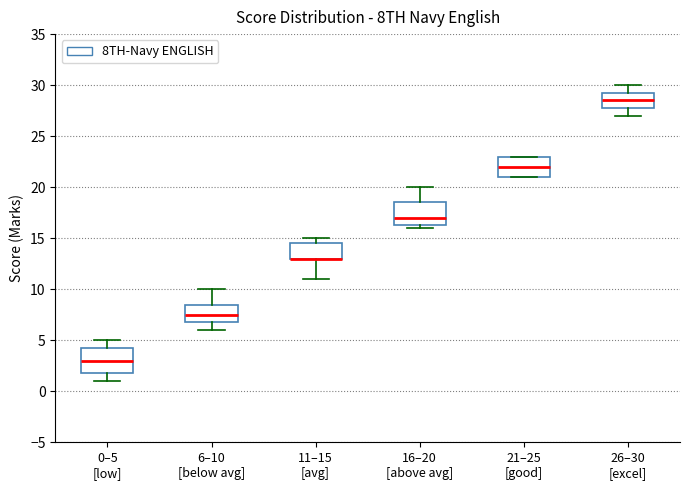

Reading left to right, read every box against the y-axis: the position of its median line, the range the box covers, and the ends of its whiskers. The values are not printed on the chart, so give them approximately, as read against the axis.

0–5 [low]: median 3.0, box 2.0 to 4.5, whiskers 1.0 to 5.0
6–10 [below avg]: median 7.5, box 7.0 to 8.5, whiskers 6.0 to 10.0
11–15 [avg]: median 13.0 (drawn on the box's lower edge), box 13.0 to 14.5, whiskers 11.0 to 15.0
16–20 [above avg]: median 17.0, box 16.5 to 18.5, whiskers 16.0 to 20.0
21–25 [good]: median 22.0, box 21.0 to 23.0, whiskers 21.0 to 23.0
26–30 [excel]: median 28.5, box 28.0 to 29.5, whiskers 27.0 to 30.0